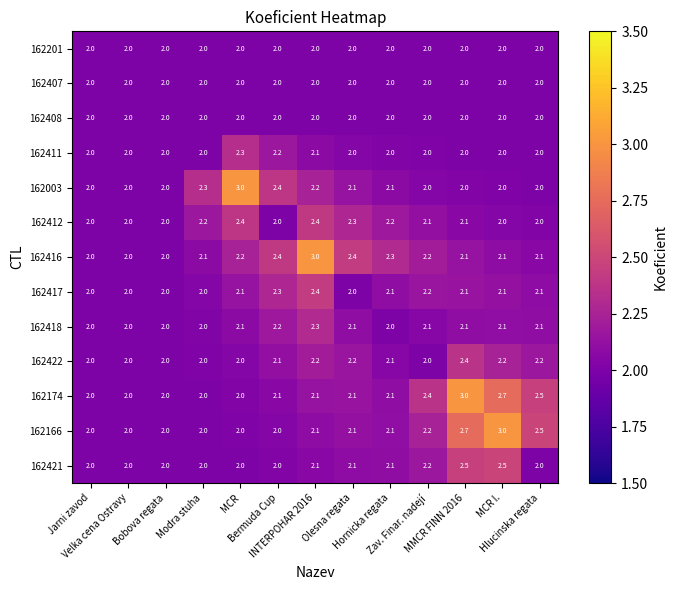

Count the 162421 values in the range 2 to 3.

13